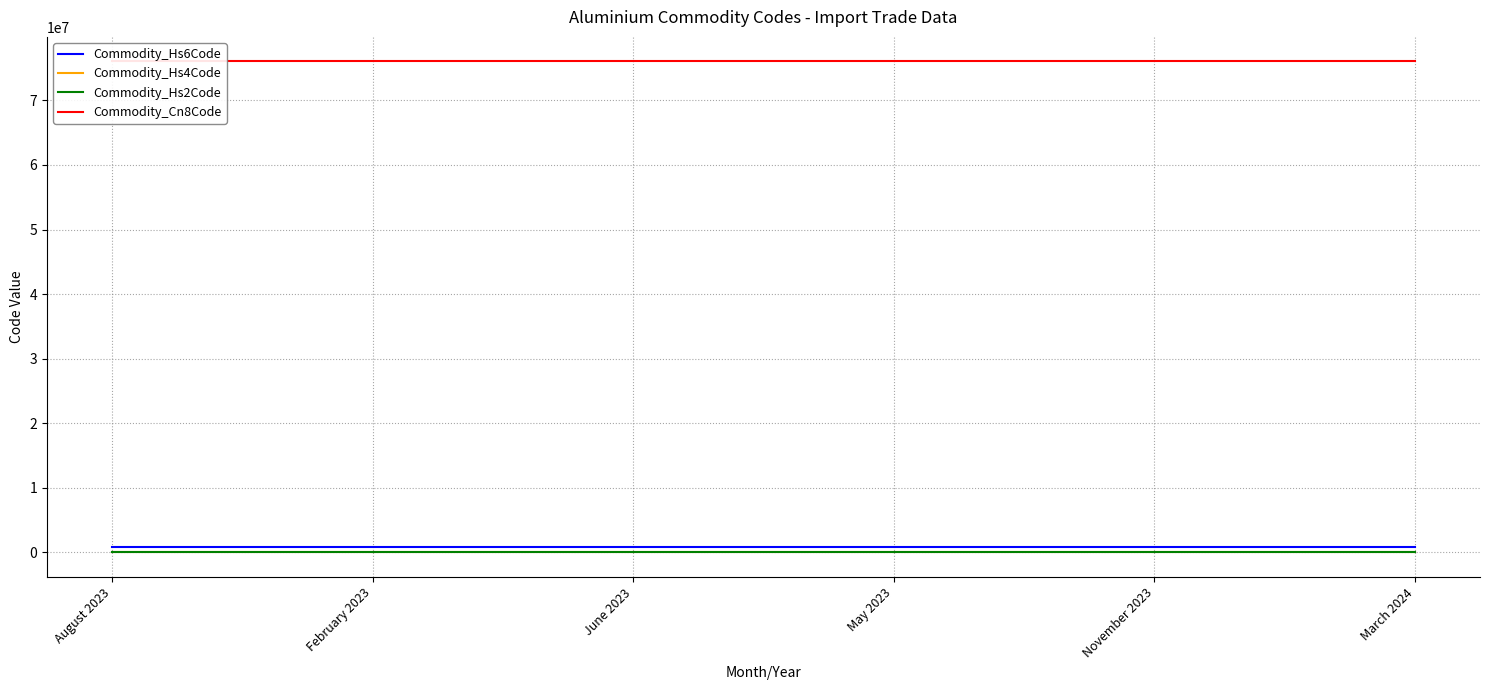

Where is Commodity_Hs2Code nearest to the value 76?

August 2023